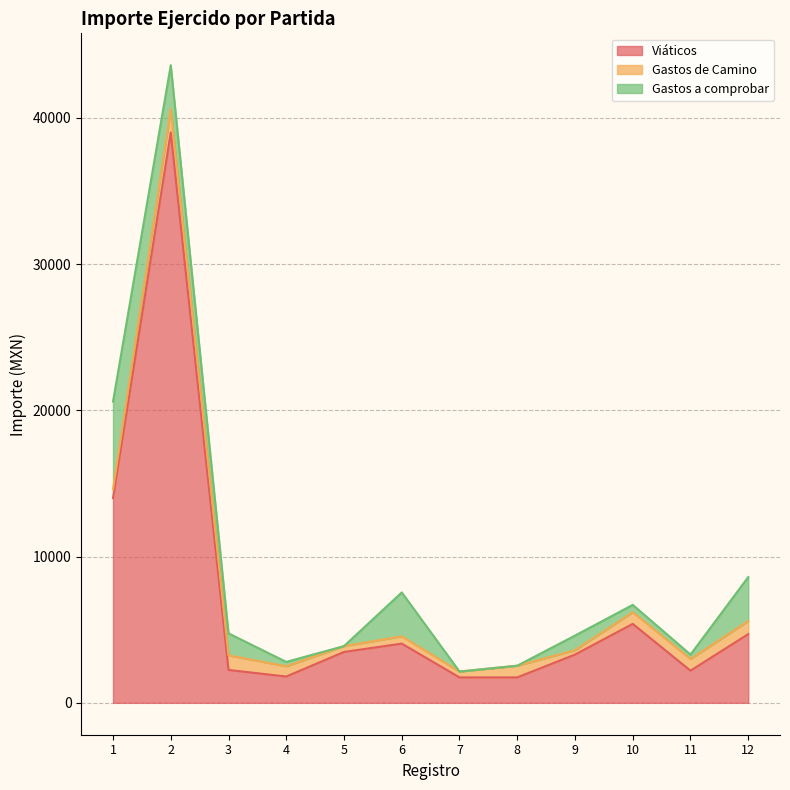

How many values in the Viáticos series are below 3480?

6